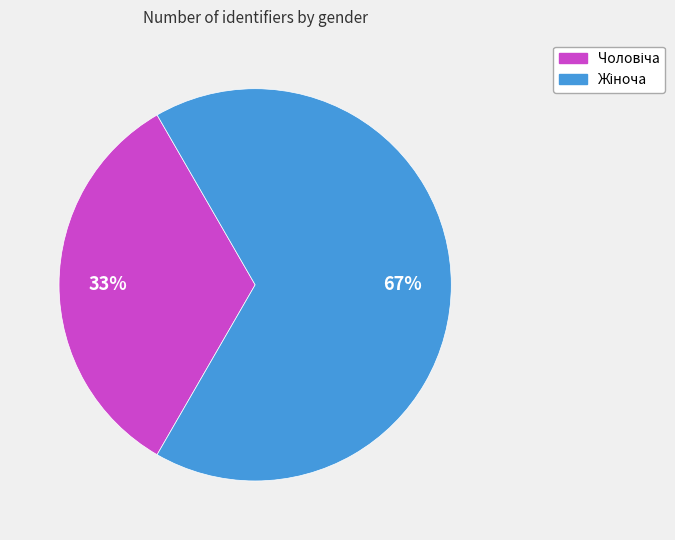

Does any single category account for the majority?

Yes